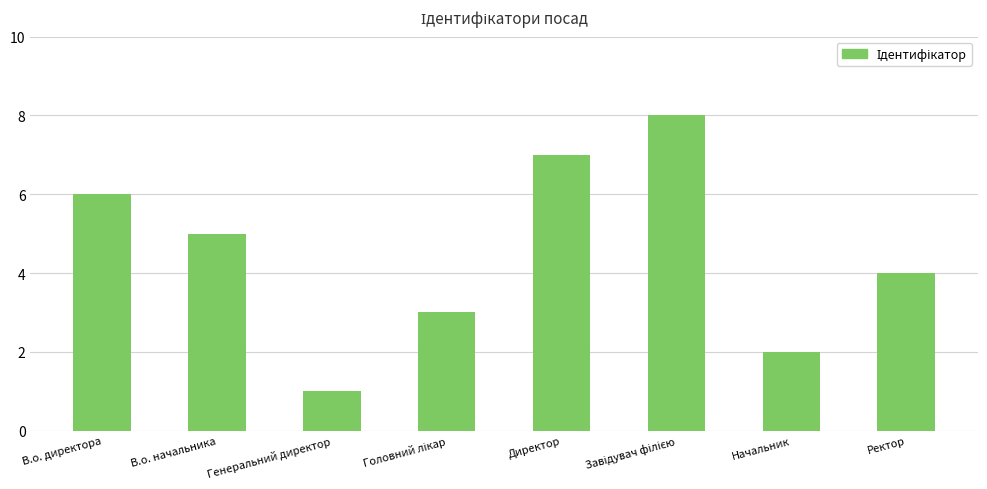

At which label does the data first exceed 5?

В.о. директора